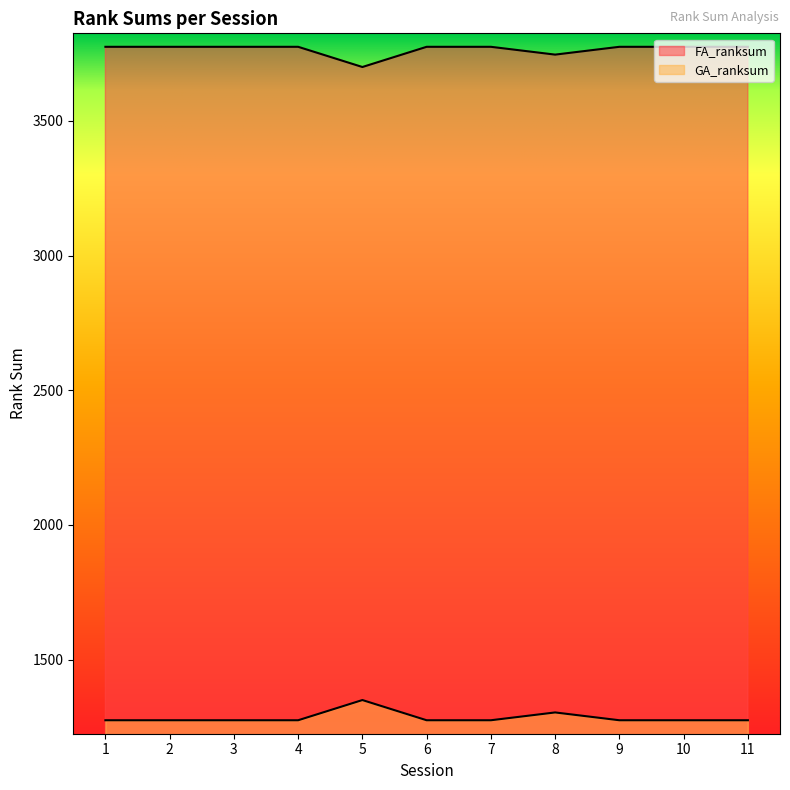

Reading right to left, list all the values displayed in this chart.

FA_ranksum: 3775	3775	3775	3746	3775	3775	3700	3775	3775	3775	3775
GA_ranksum: 1275	1275	1275	1304	1275	1275	1350	1275	1275	1275	1275